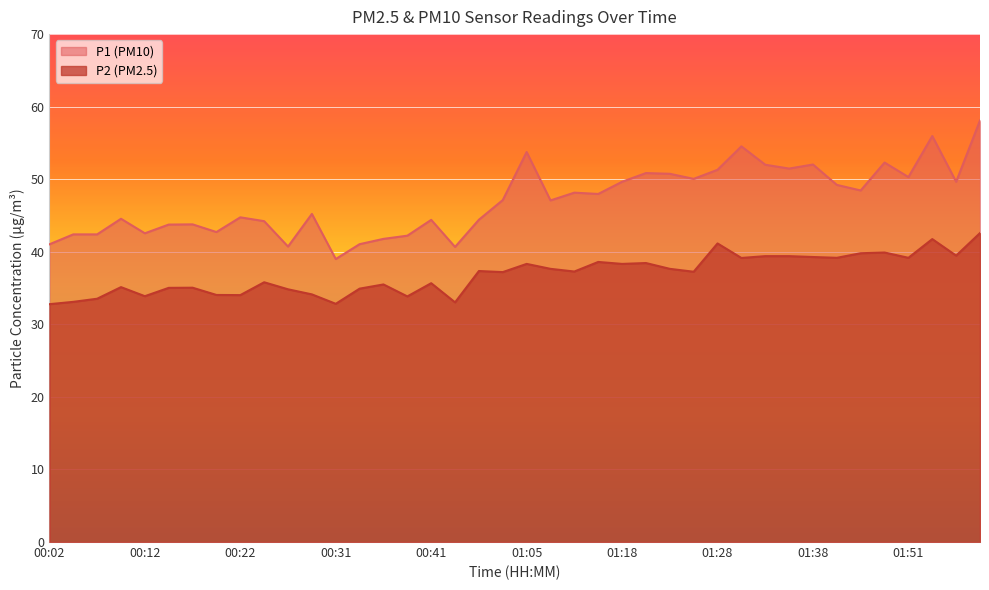

Where is the first local minimum for P2?

00:12